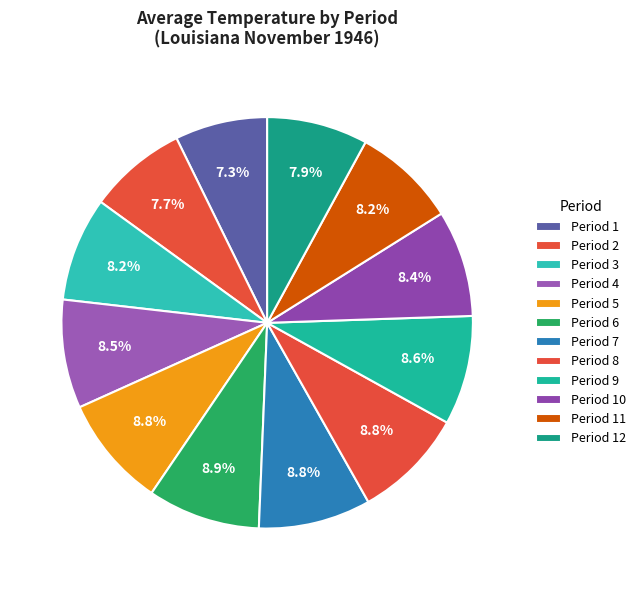

How many segments does this pie chart have?

12